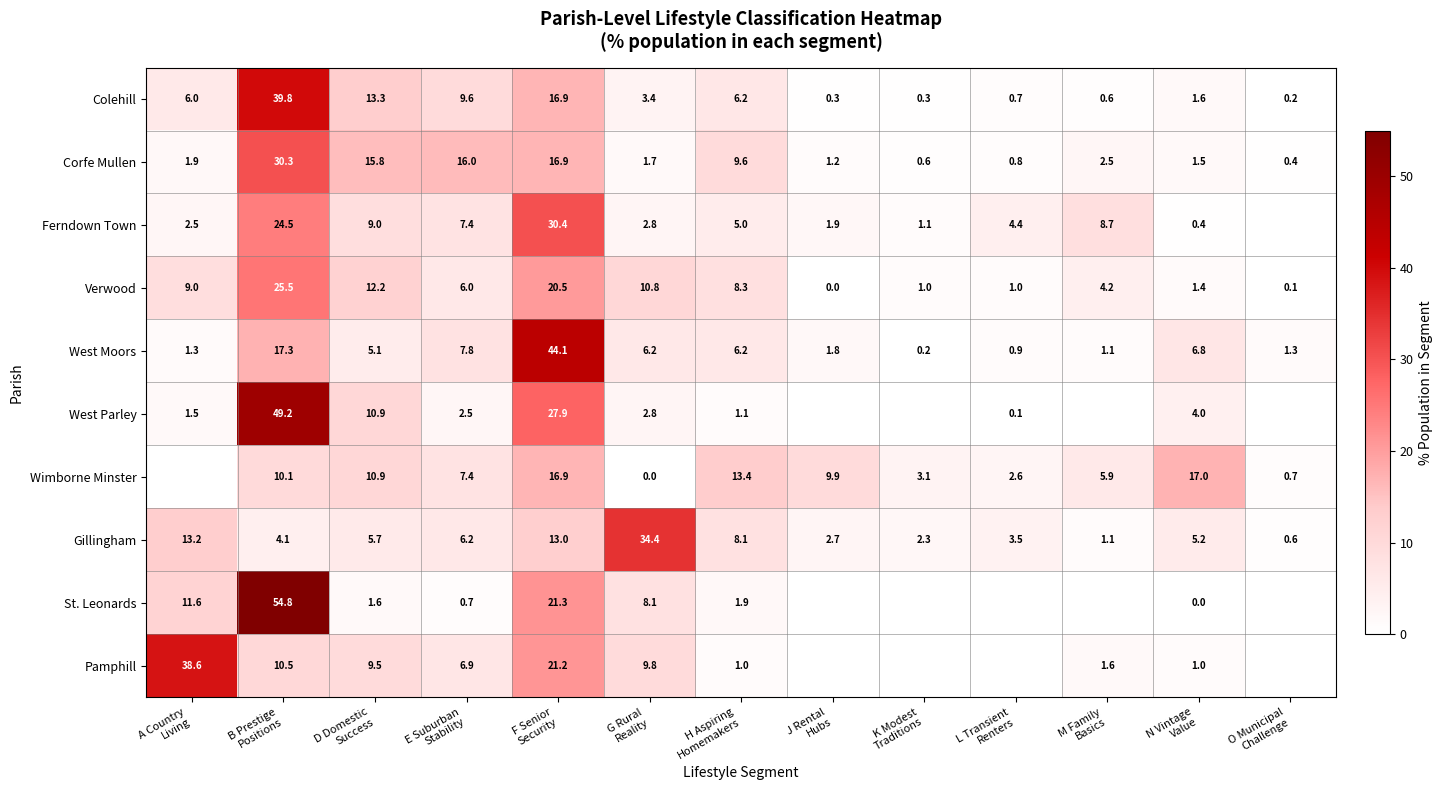

Which has a higher value, O Municipal
Challenge or F Senior
Security?

F Senior
Security